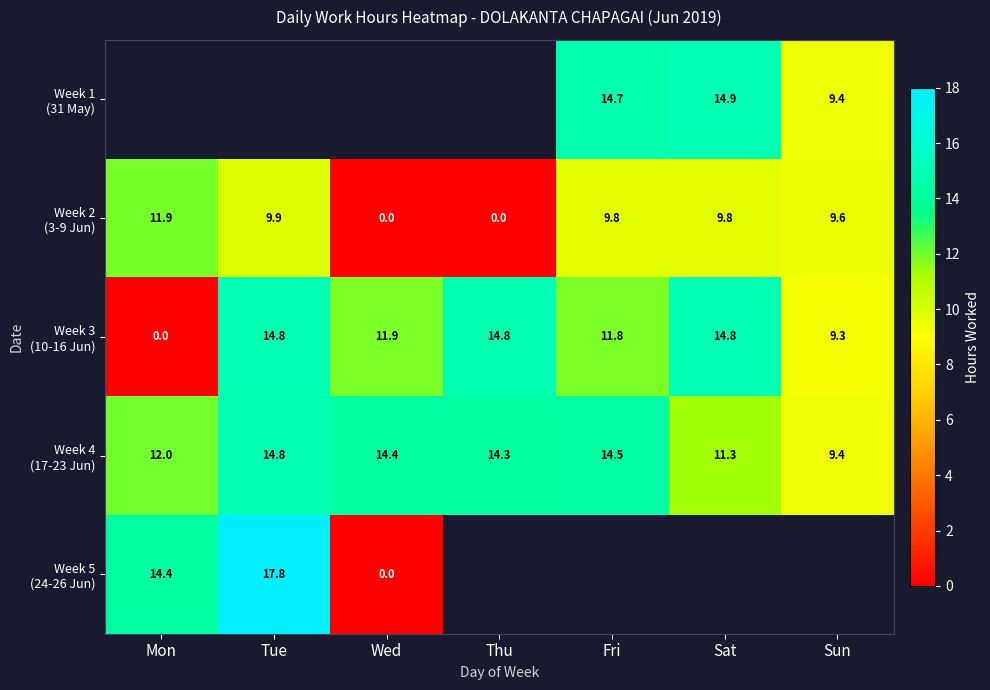

How many values in Week 2 (3-9 Jun) are above zero?

5